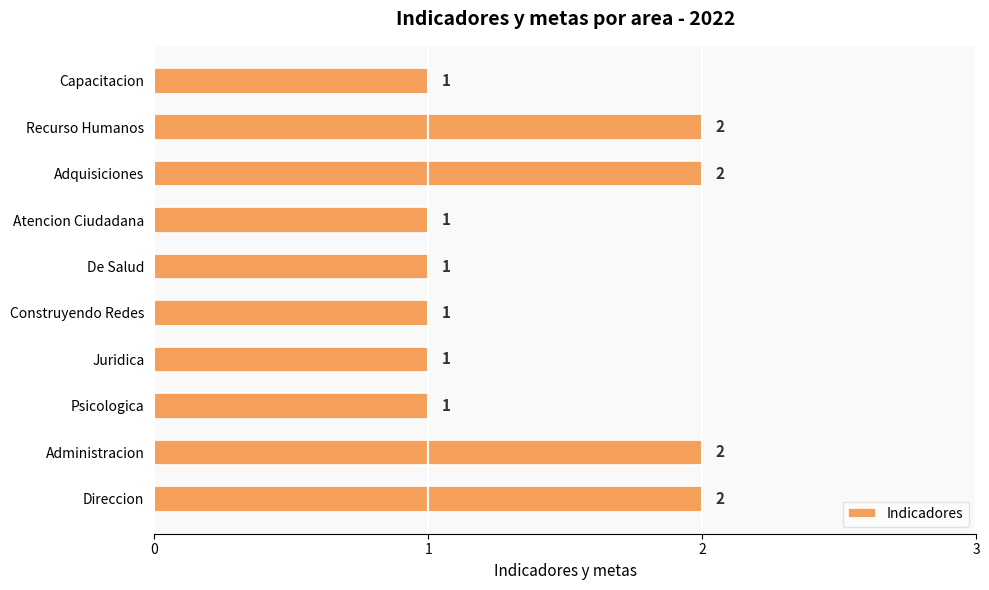

What is the sum of all values?

14